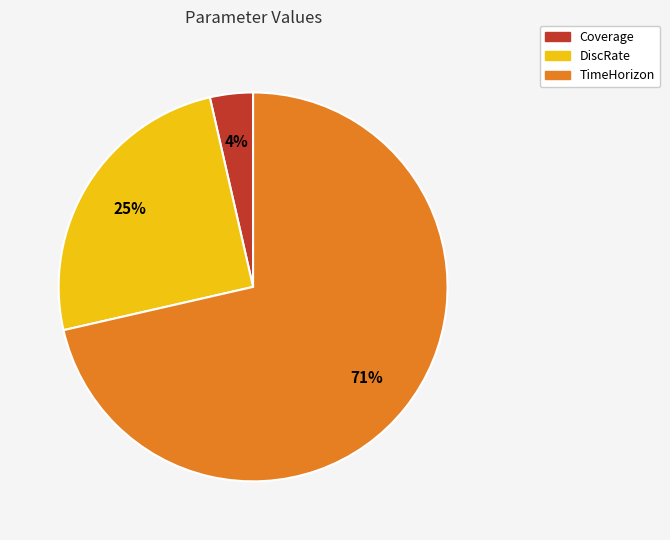

Is it true that DiscRate is 25% of the pie?

True